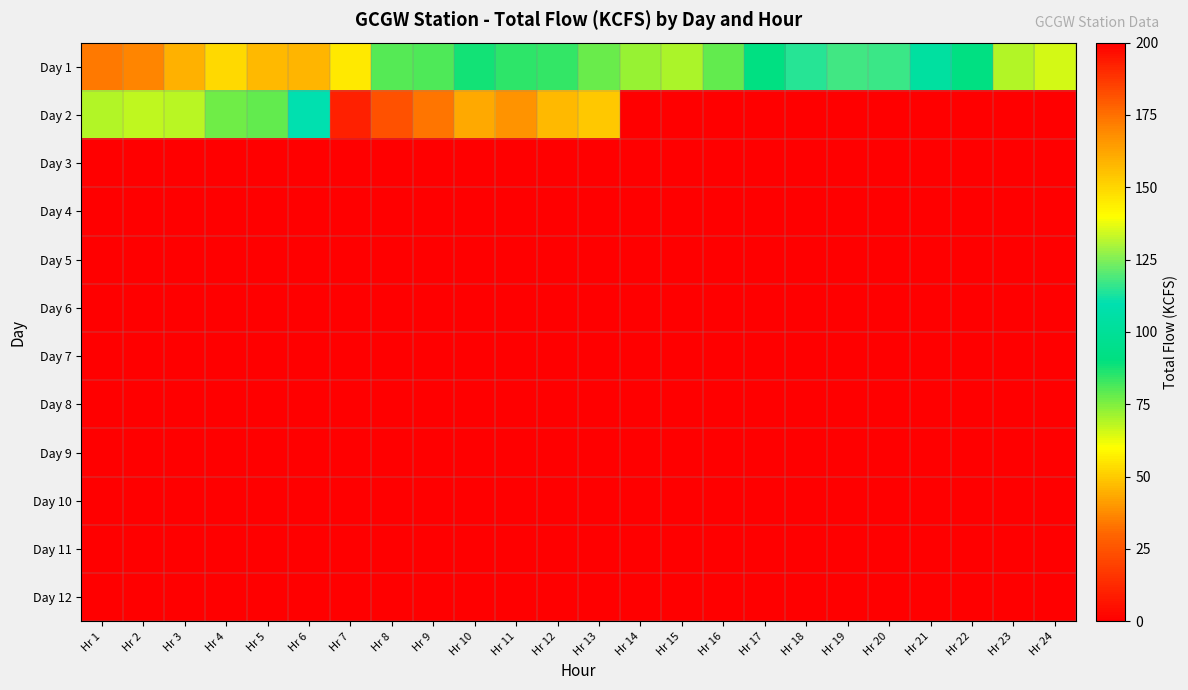

Reading left to right, transcribe all the data shown in this chart.

Day 1: Hr 1=34.3	Hr 2=36.7	Hr 3=44.7	Hr 4=53.0	Hr 5=46.5	Hr 6=45.6	Hr 7=55.9	Hr 8=80.3	Hr 9=80.9	Hr 10=87.7	Hr 11=84.8	Hr 12=84.2	Hr 13=77.5	Hr 14=72.0	Hr 15=70.2	Hr 16=78.9	Hr 17=90.9	Hr 18=114.8	Hr 19=117.3	Hr 20=116.7	Hr 21=103.8	Hr 22=90.9	Hr 23=69.3	Hr 24=65.0
Day 2: Hr 1=69.4	Hr 2=67.6	Hr 3=68.2	Hr 4=77.2	Hr 5=78.3	Hr 6=110.0	Hr 7=192.2	Hr 8=181.7	Hr 9=173.9	Hr 10=161.7	Hr 11=167.0	Hr 12=157.1	Hr 13=153.5	Hr 14=0.0	Hr 15=0.0	Hr 16=0.0	Hr 17=0.0	Hr 18=0.0	Hr 19=0.0	Hr 20=0.0	Hr 21=0.0	Hr 22=0.0	Hr 23=0.0	Hr 24=0.0
Day 3: Hr 1=0.0	Hr 2=0.0	Hr 3=0.0	Hr 4=0.0	Hr 5=0.0	Hr 6=0.0	Hr 7=0.0	Hr 8=0.0	Hr 9=0.0	Hr 10=0.0	Hr 11=0.0	Hr 12=0.0	Hr 13=0.0	Hr 14=0.0	Hr 15=0.0	Hr 16=0.0	Hr 17=0.0	Hr 18=0.0	Hr 19=0.0	Hr 20=0.0	Hr 21=0.0	Hr 22=0.0	Hr 23=0.0	Hr 24=0.0
Day 4: Hr 1=0.0	Hr 2=0.0	Hr 3=0.0	Hr 4=0.0	Hr 5=0.0	Hr 6=0.0	Hr 7=0.0	Hr 8=0.0	Hr 9=0.0	Hr 10=0.0	Hr 11=0.0	Hr 12=0.0	Hr 13=0.0	Hr 14=0.0	Hr 15=0.0	Hr 16=0.0	Hr 17=0.0	Hr 18=0.0	Hr 19=0.0	Hr 20=0.0	Hr 21=0.0	Hr 22=0.0	Hr 23=0.0	Hr 24=0.0
Day 5: Hr 1=0.0	Hr 2=0.0	Hr 3=0.0	Hr 4=0.0	Hr 5=0.0	Hr 6=0.0	Hr 7=0.0	Hr 8=0.0	Hr 9=0.0	Hr 10=0.0	Hr 11=0.0	Hr 12=0.0	Hr 13=0.0	Hr 14=0.0	Hr 15=0.0	Hr 16=0.0	Hr 17=0.0	Hr 18=0.0	Hr 19=0.0	Hr 20=0.0	Hr 21=0.0	Hr 22=0.0	Hr 23=0.0	Hr 24=0.0
Day 6: Hr 1=0.0	Hr 2=0.0	Hr 3=0.0	Hr 4=0.0	Hr 5=0.0	Hr 6=0.0	Hr 7=0.0	Hr 8=0.0	Hr 9=0.0	Hr 10=0.0	Hr 11=0.0	Hr 12=0.0	Hr 13=0.0	Hr 14=0.0	Hr 15=0.0	Hr 16=0.0	Hr 17=0.0	Hr 18=0.0	Hr 19=0.0	Hr 20=0.0	Hr 21=0.0	Hr 22=0.0	Hr 23=0.0	Hr 24=0.0
Day 7: Hr 1=0.0	Hr 2=0.0	Hr 3=0.0	Hr 4=0.0	Hr 5=0.0	Hr 6=0.0	Hr 7=0.0	Hr 8=0.0	Hr 9=0.0	Hr 10=0.0	Hr 11=0.0	Hr 12=0.0	Hr 13=0.0	Hr 14=0.0	Hr 15=0.0	Hr 16=0.0	Hr 17=0.0	Hr 18=0.0	Hr 19=0.0	Hr 20=0.0	Hr 21=0.0	Hr 22=0.0	Hr 23=0.0	Hr 24=0.0
Day 8: Hr 1=0.0	Hr 2=0.0	Hr 3=0.0	Hr 4=0.0	Hr 5=0.0	Hr 6=0.0	Hr 7=0.0	Hr 8=0.0	Hr 9=0.0	Hr 10=0.0	Hr 11=0.0	Hr 12=0.0	Hr 13=0.0	Hr 14=0.0	Hr 15=0.0	Hr 16=0.0	Hr 17=0.0	Hr 18=0.0	Hr 19=0.0	Hr 20=0.0	Hr 21=0.0	Hr 22=0.0	Hr 23=0.0	Hr 24=0.0
Day 9: Hr 1=0.0	Hr 2=0.0	Hr 3=0.0	Hr 4=0.0	Hr 5=0.0	Hr 6=0.0	Hr 7=0.0	Hr 8=0.0	Hr 9=0.0	Hr 10=0.0	Hr 11=0.0	Hr 12=0.0	Hr 13=0.0	Hr 14=0.0	Hr 15=0.0	Hr 16=0.0	Hr 17=0.0	Hr 18=0.0	Hr 19=0.0	Hr 20=0.0	Hr 21=0.0	Hr 22=0.0	Hr 23=0.0	Hr 24=0.0
Day 10: Hr 1=0.0	Hr 2=0.0	Hr 3=0.0	Hr 4=0.0	Hr 5=0.0	Hr 6=0.0	Hr 7=0.0	Hr 8=0.0	Hr 9=0.0	Hr 10=0.0	Hr 11=0.0	Hr 12=0.0	Hr 13=0.0	Hr 14=0.0	Hr 15=0.0	Hr 16=0.0	Hr 17=0.0	Hr 18=0.0	Hr 19=0.0	Hr 20=0.0	Hr 21=0.0	Hr 22=0.0	Hr 23=0.0	Hr 24=0.0
Day 11: Hr 1=0.0	Hr 2=0.0	Hr 3=0.0	Hr 4=0.0	Hr 5=0.0	Hr 6=0.0	Hr 7=0.0	Hr 8=0.0	Hr 9=0.0	Hr 10=0.0	Hr 11=0.0	Hr 12=0.0	Hr 13=0.0	Hr 14=0.0	Hr 15=0.0	Hr 16=0.0	Hr 17=0.0	Hr 18=0.0	Hr 19=0.0	Hr 20=0.0	Hr 21=0.0	Hr 22=0.0	Hr 23=0.0	Hr 24=0.0
Day 12: Hr 1=0.0	Hr 2=0.0	Hr 3=0.0	Hr 4=0.0	Hr 5=0.0	Hr 6=0.0	Hr 7=0.0	Hr 8=0.0	Hr 9=0.0	Hr 10=0.0	Hr 11=0.0	Hr 12=0.0	Hr 13=0.0	Hr 14=0.0	Hr 15=0.0	Hr 16=0.0	Hr 17=0.0	Hr 18=0.0	Hr 19=0.0	Hr 20=0.0	Hr 21=0.0	Hr 22=0.0	Hr 23=0.0	Hr 24=0.0